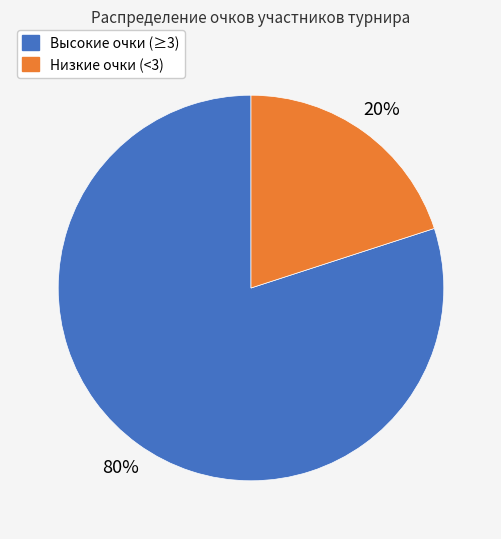

To the nearest percent, what is the difference between the largest and smallest slice percentages?

60%